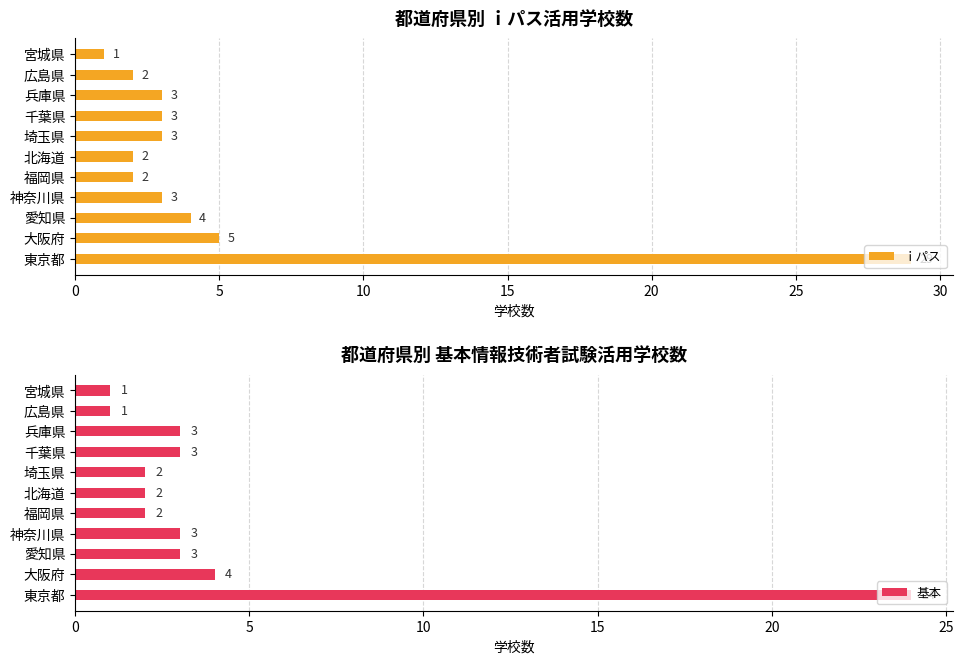

What is the difference between the second highest and minimum values in the 基本 series?

3